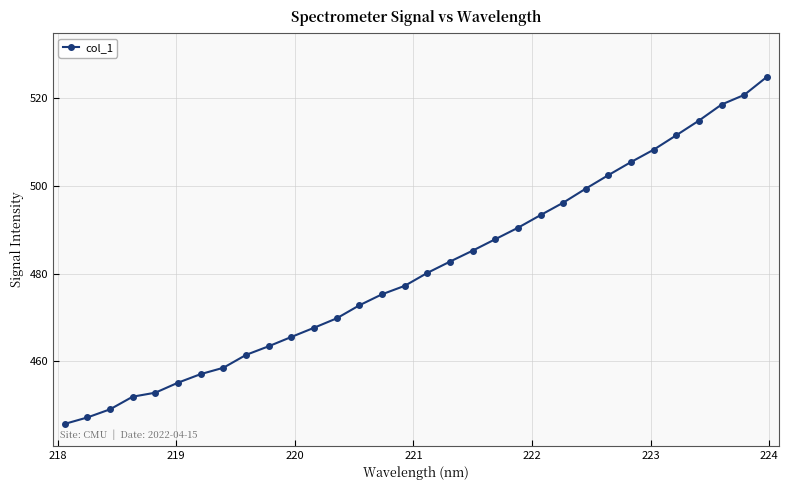

True or false: there are more than 1 points higher than both neighbors.

False